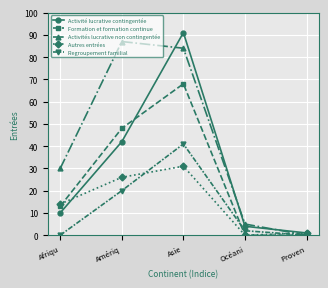

What is the approximate value of Regroupement familial at Asie?

41